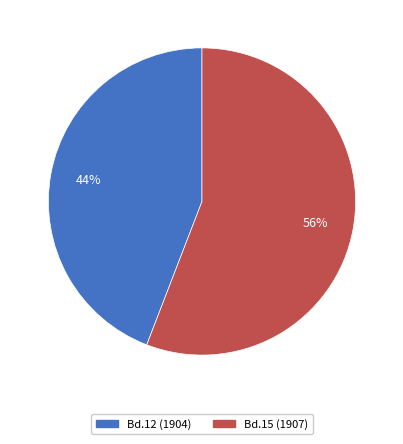

How many segments does this pie chart have?

2